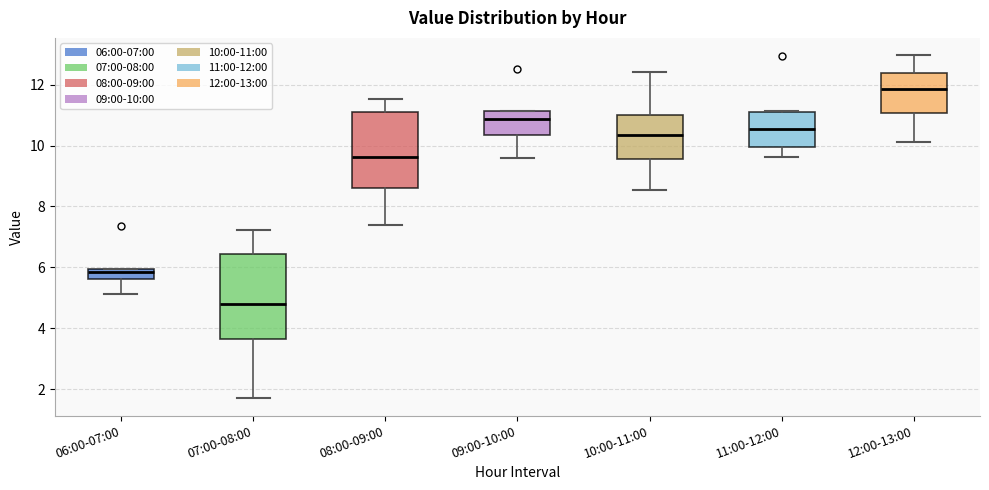

Which box has the lowest median line?

07:00-08:00